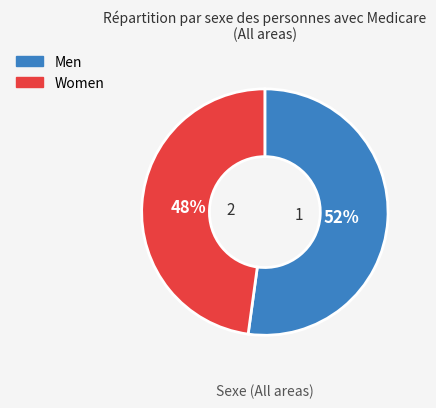

To the nearest percent, what portion does Men represent?

52%